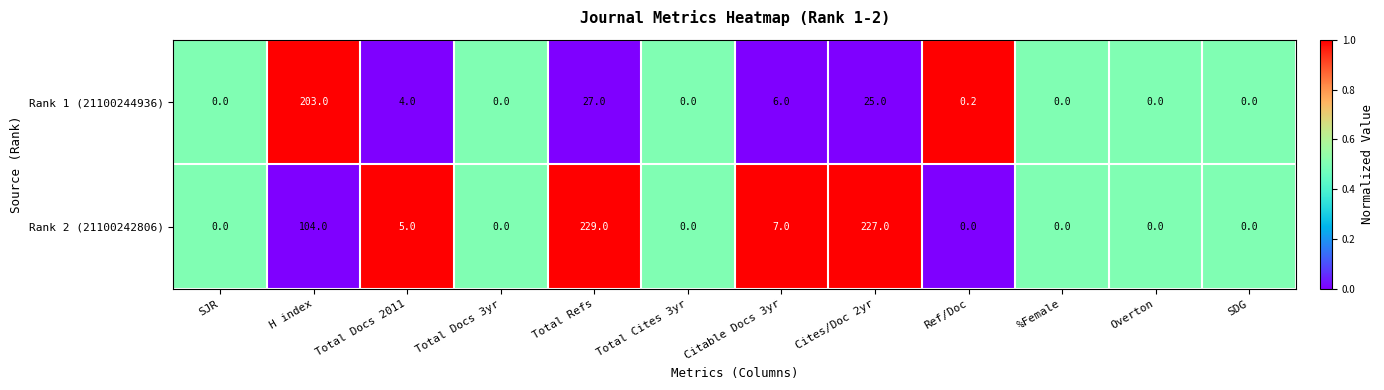

What is the sum of all Rank 1 (21100244936) values?

265.2